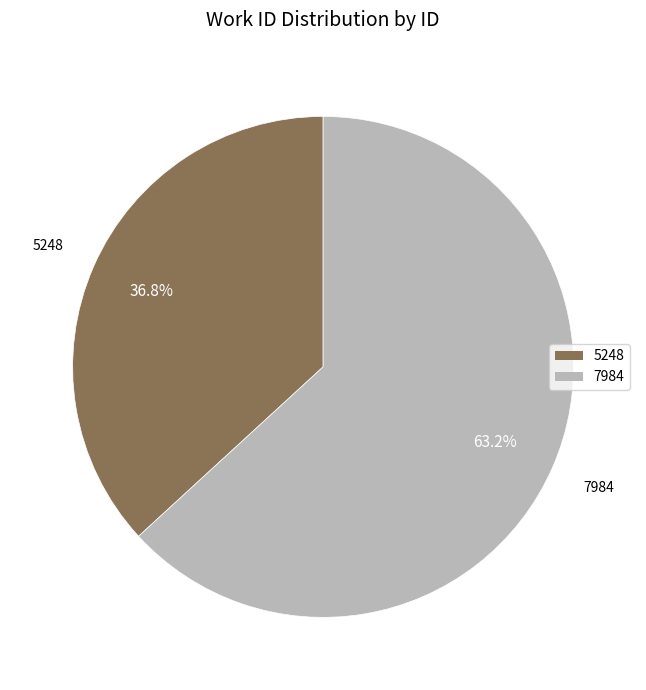

Rank the categories by value from lowest to highest.

5248, 7984